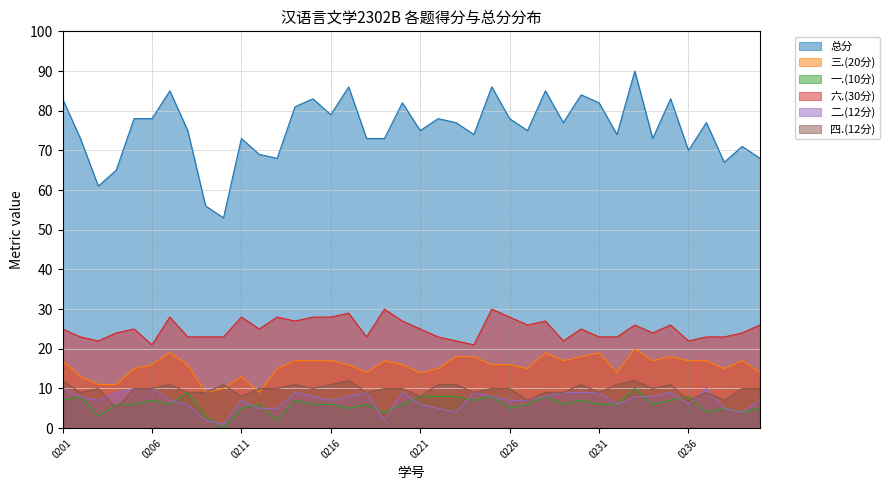

Does the chart display data point markers on the line(s)?

No